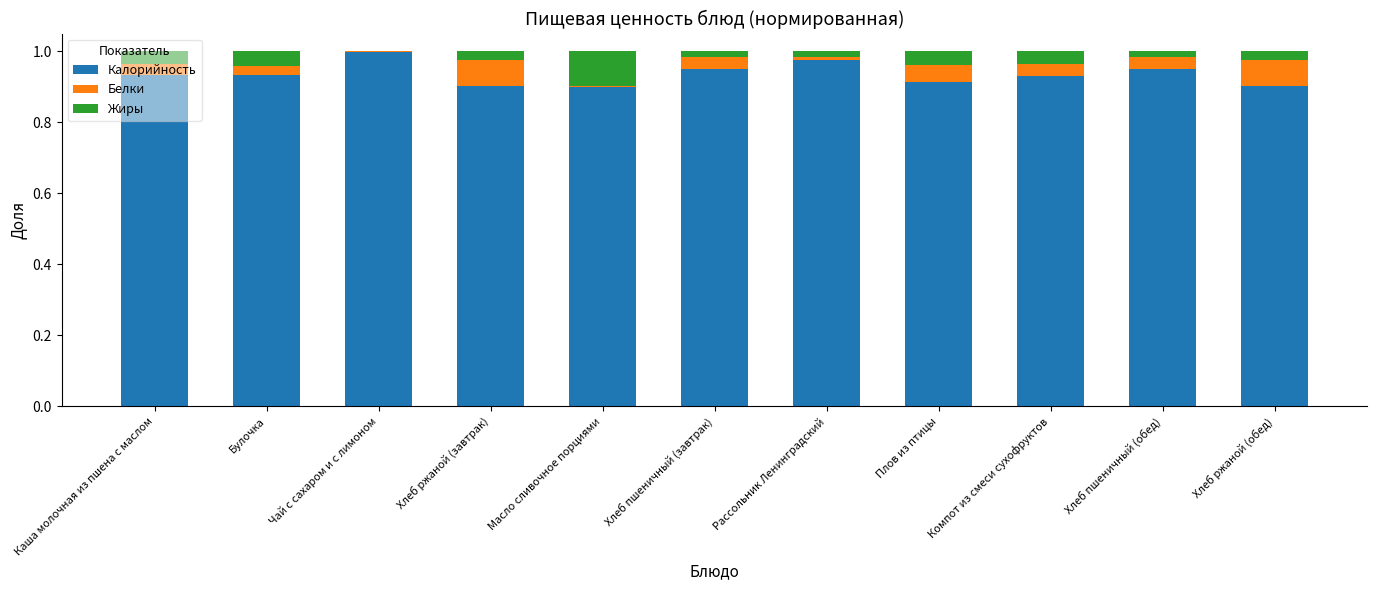

Are the bars grouped side by side (vs. stacked)?

No